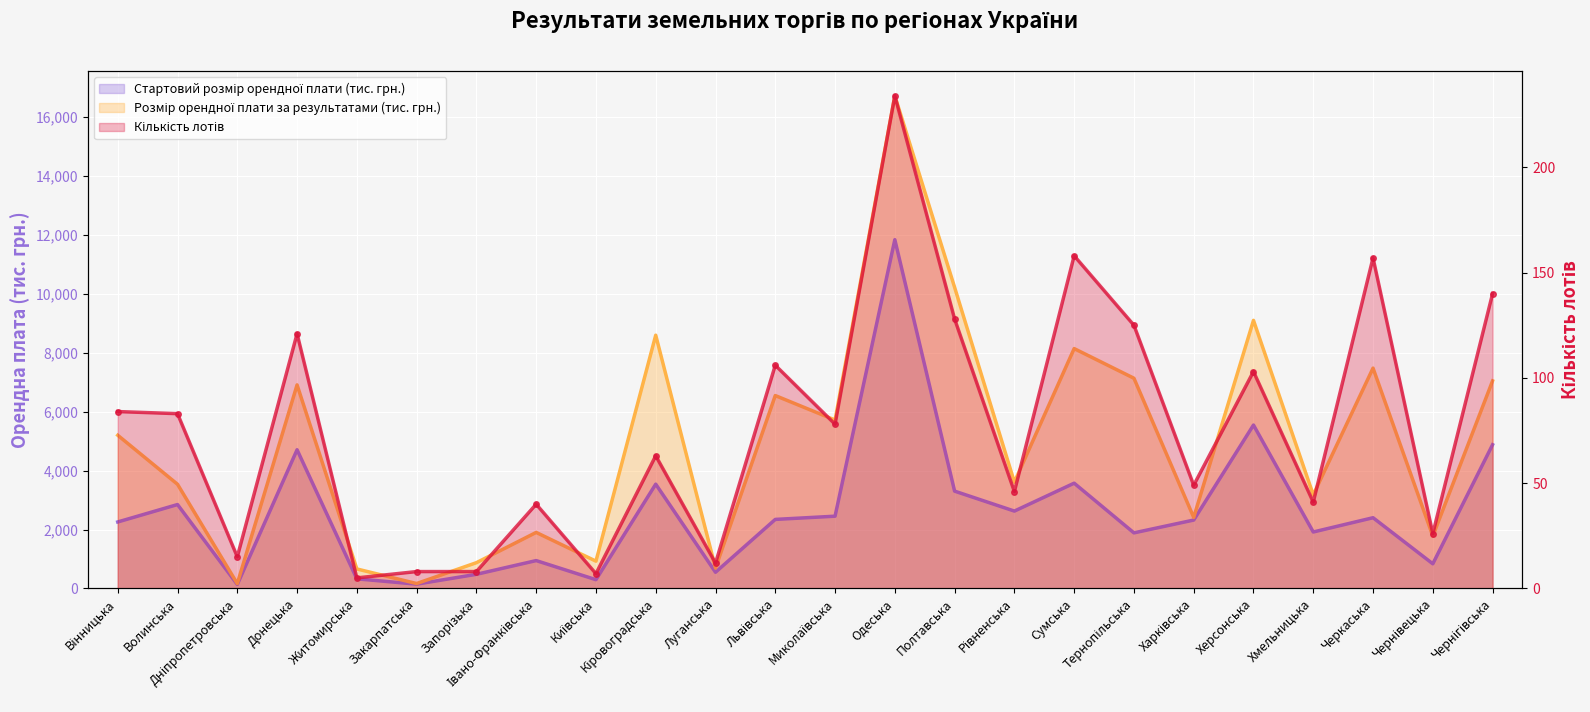

Read the Стартовий розмір орендної плати (тис. грн.) value at Хмельницька.

1915.2